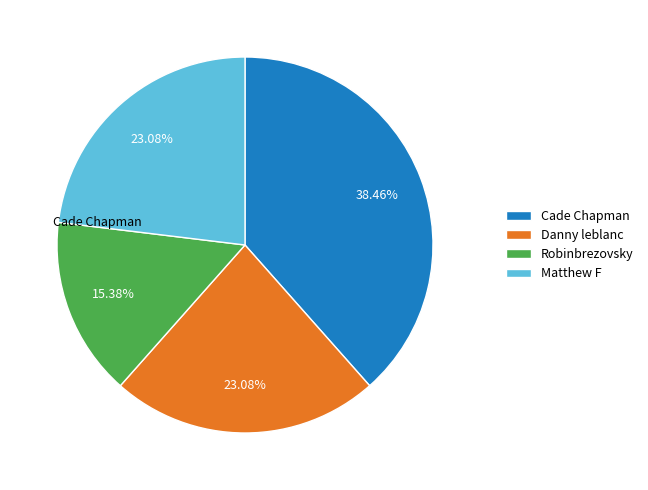

How many segments does this pie chart have?

4